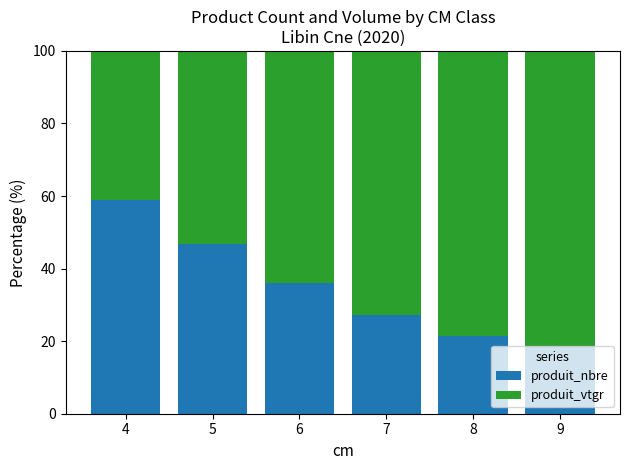

What is the difference between the produit_nbre values at 4 and 8?

37.6